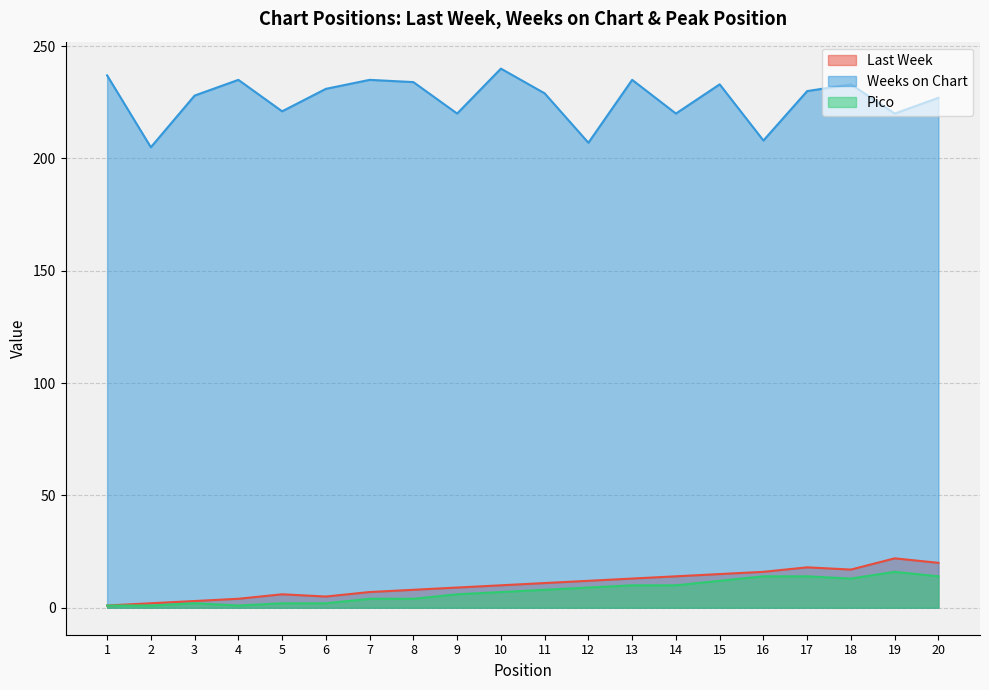

True or false: Last Week and Pico intersect in this chart.

False